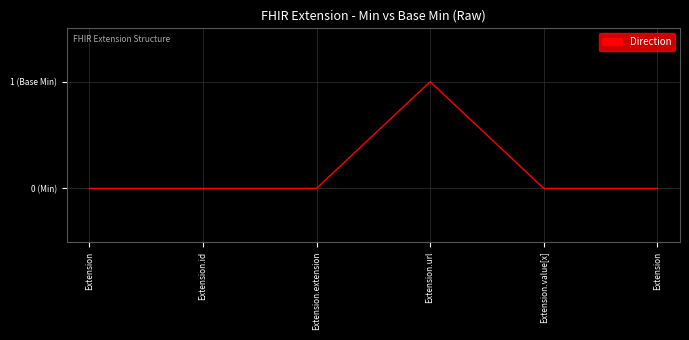

Between Extension.value[x] and Extension.extension, which is larger?

Extension.value[x]